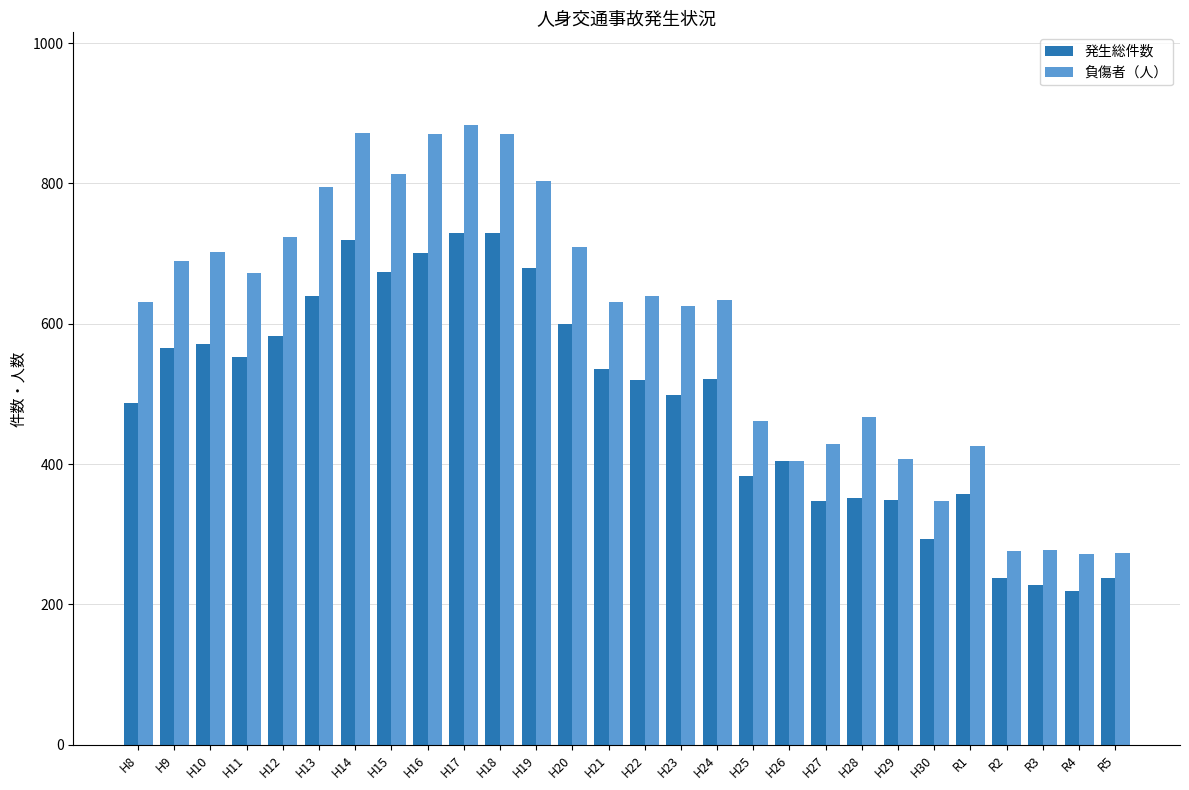

Which series changed the most between H17 and H21?

負傷者（人）